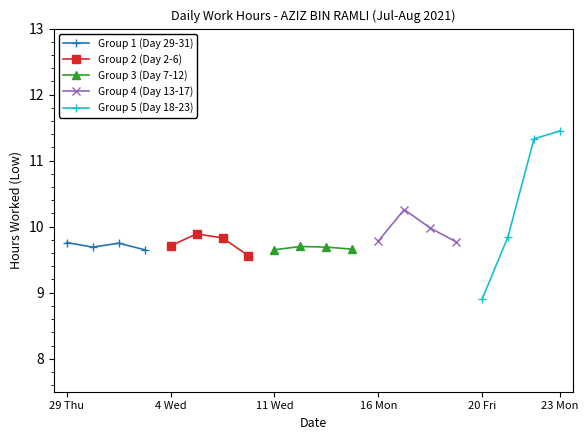

How many lines are shown in the chart?

5